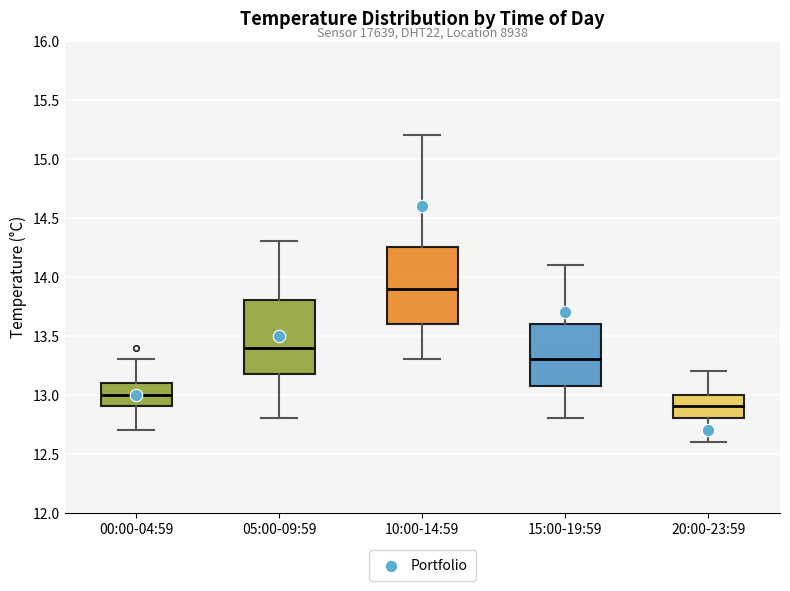

Reading left to right, read every box against the y-axis: the position of its median line, the range the box covers, and the ends of its whiskers. The values are not printed on the chart, so give them approximately, as read against the axis.

00:00-04:59: median 13.00, box 12.90 to 13.10, whiskers 12.70 to 13.30
05:00-09:59: median 13.40, box 13.20 to 13.80, whiskers 12.80 to 14.30
10:00-14:59: median 13.90, box 13.60 to 14.25, whiskers 13.30 to 15.20
15:00-19:59: median 13.30, box 13.10 to 13.60, whiskers 12.80 to 14.10
20:00-23:59: median 12.90, box 12.80 to 13.00, whiskers 12.60 to 13.20